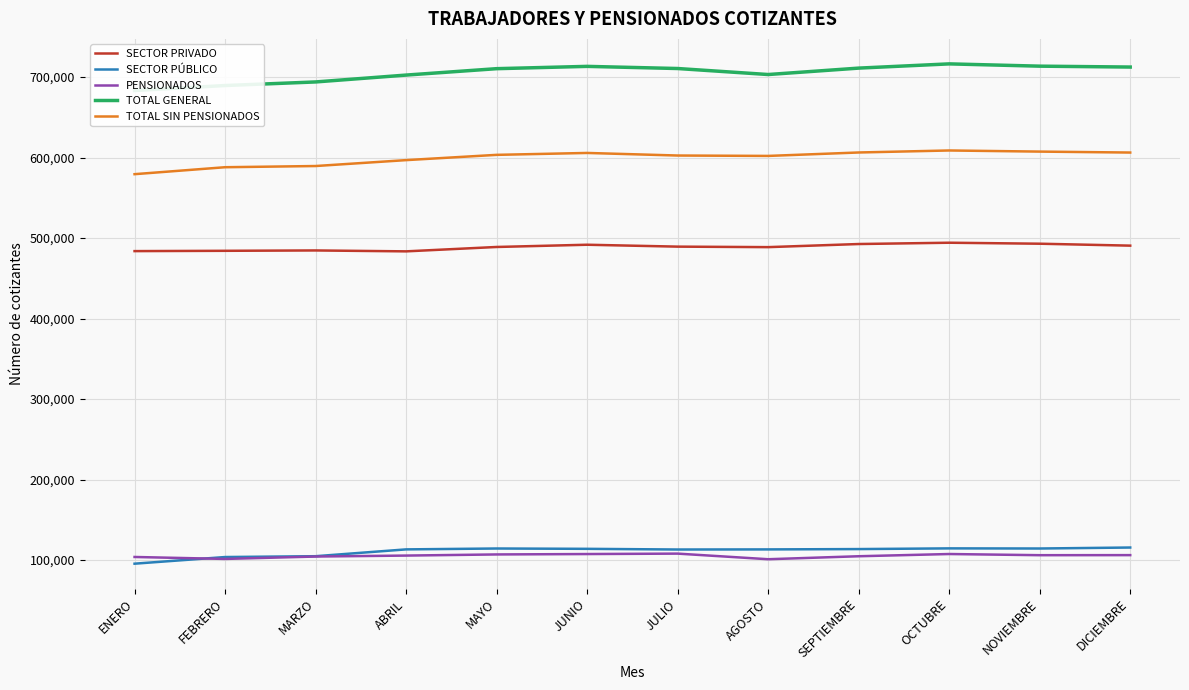

At which category is the sum across all series the highest?

OCTUBRE